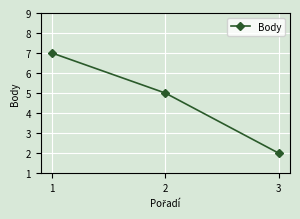

What is the sum of the values at 1 and 2?

12